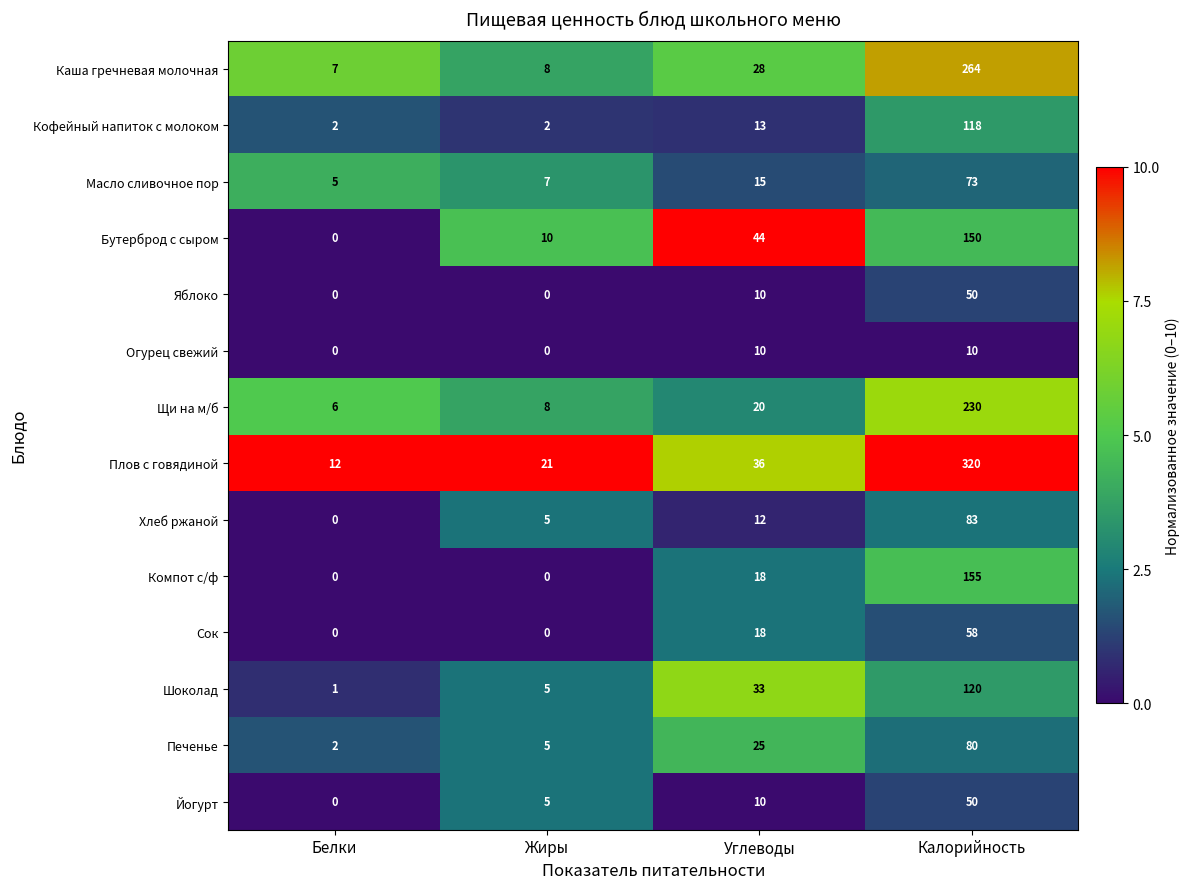

What is the difference between the maximum and second lowest values in the Сок series?

58